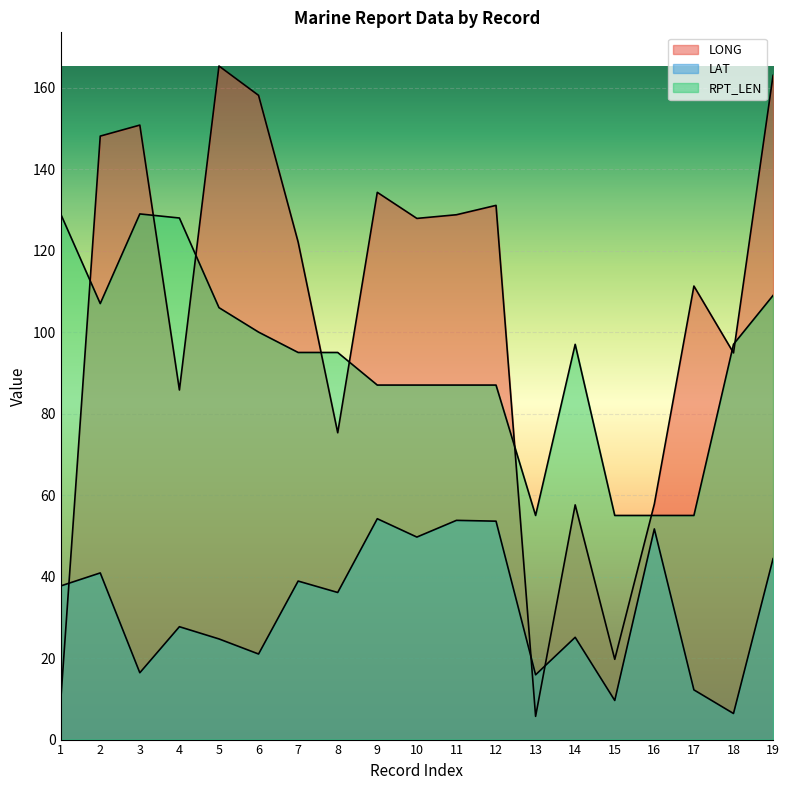

Between which two adjacent categories do RPT_LEN and LONG first intersect?

1 and 2